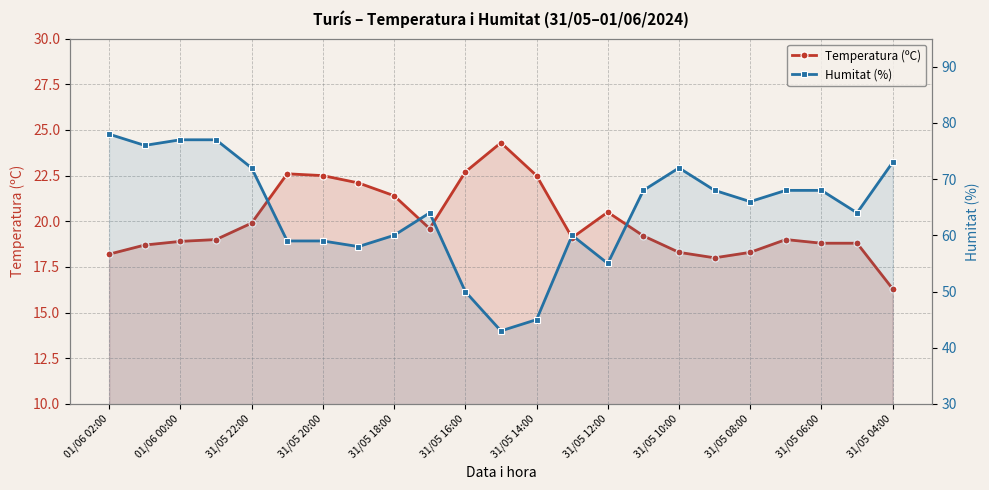

True or false: Temperatura (ºC) and Humitat (%) cross at least once.

False